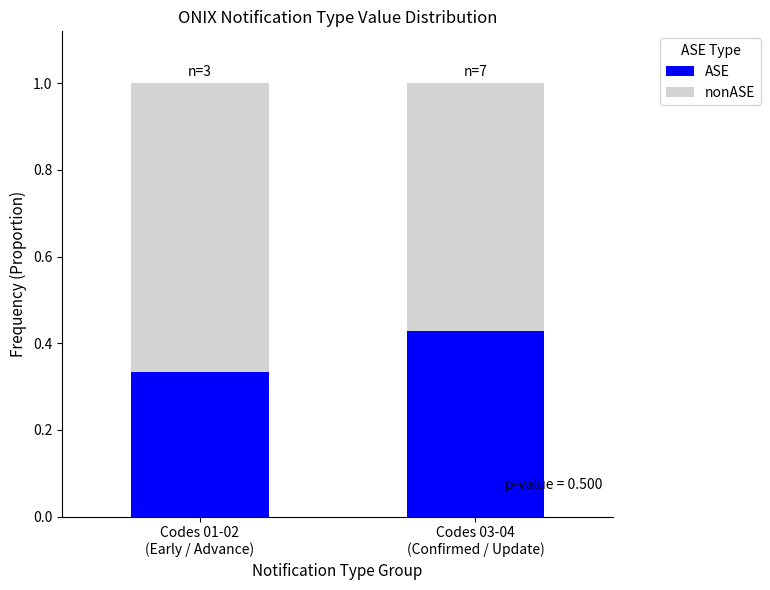

What is the difference between the ASE values at Codes 03-04
(Confirmed / Update) and Codes 01-02
(Early / Advance)?

0.1